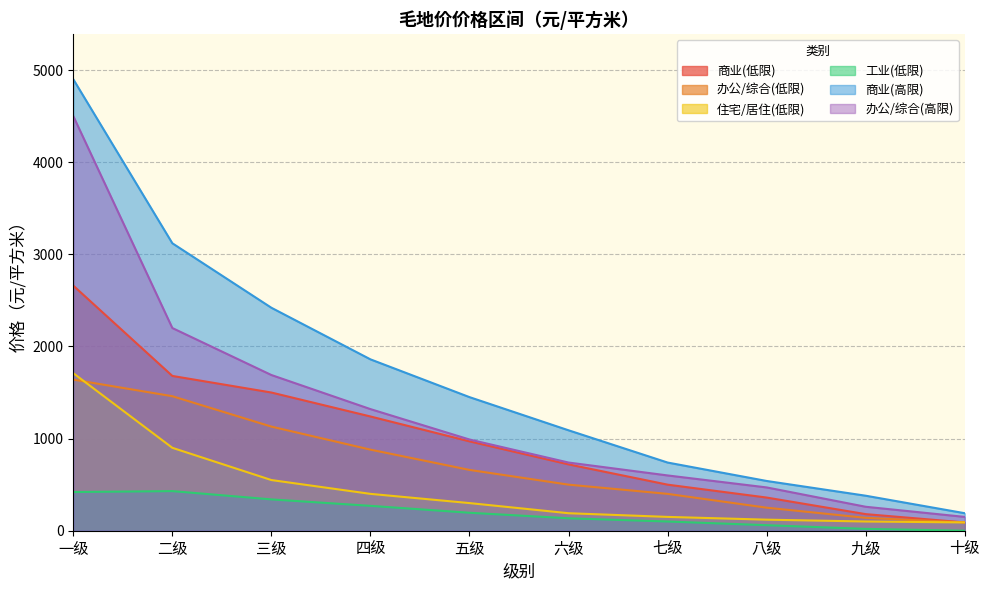

Rank the series by their average value, from highest to lowest.

商业(高限), 办公/综合(高限), 商业(低限), 办公/综合(低限), 住宅/居住(低限), 工业(低限)